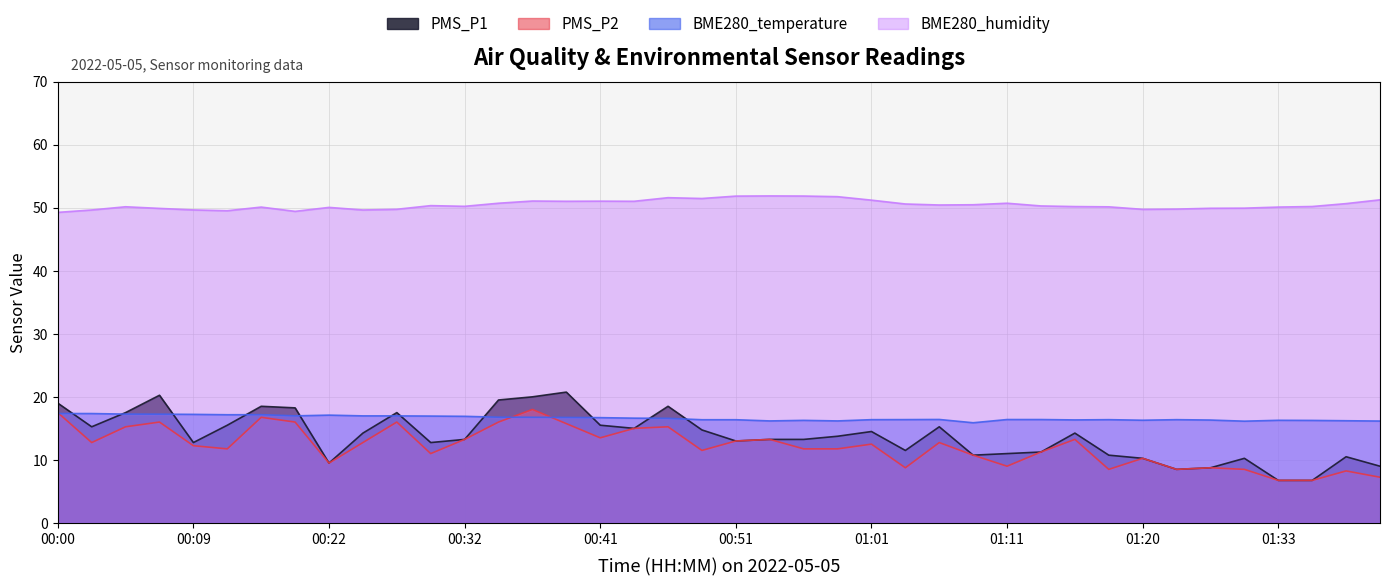

Which series has the widest spread of values?

PMS_P1